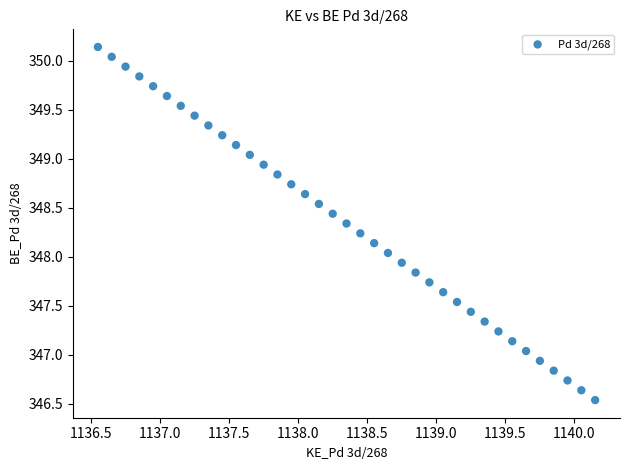

What is the range of X values (max minus min)?

3.6